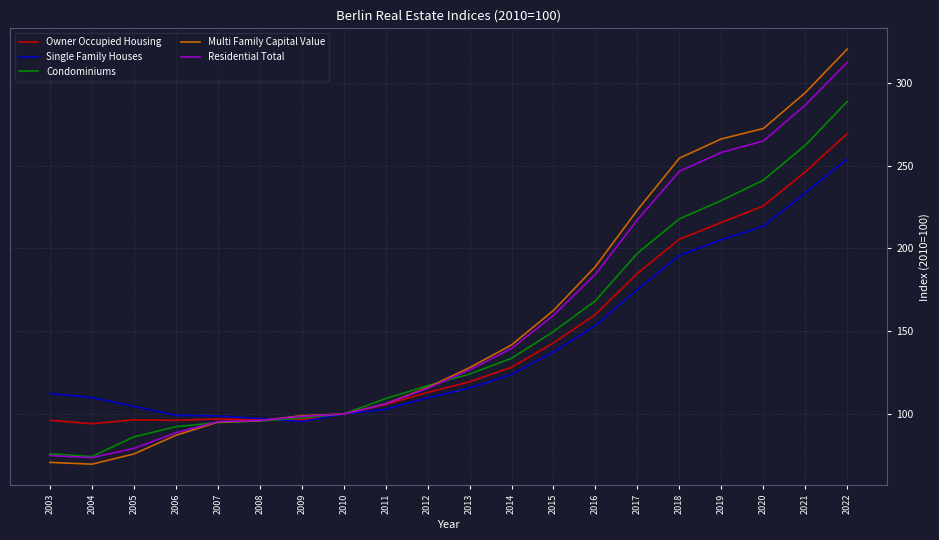

What are all the series names shown in the legend?

Owner Occupied Housing, Single Family Houses, Condominiums, Multi Family Capital Value, Residential Total